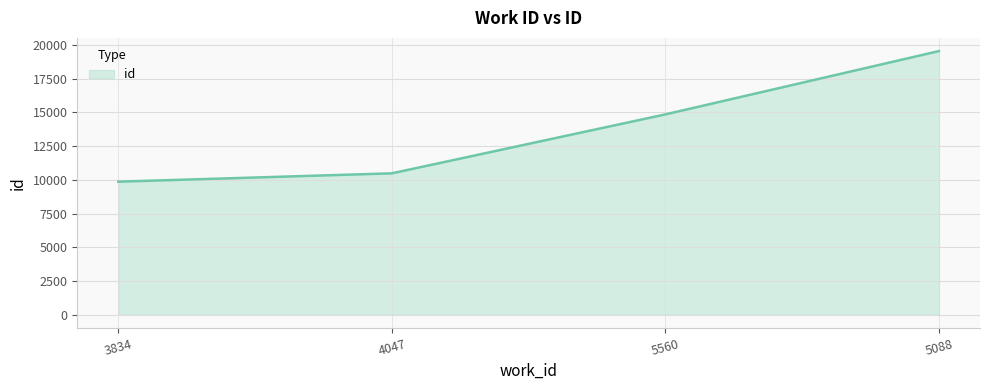

Reading left to right, what are all the values shown in this chart?

3834=9866	4047=10485	5560=14856	5088=19550